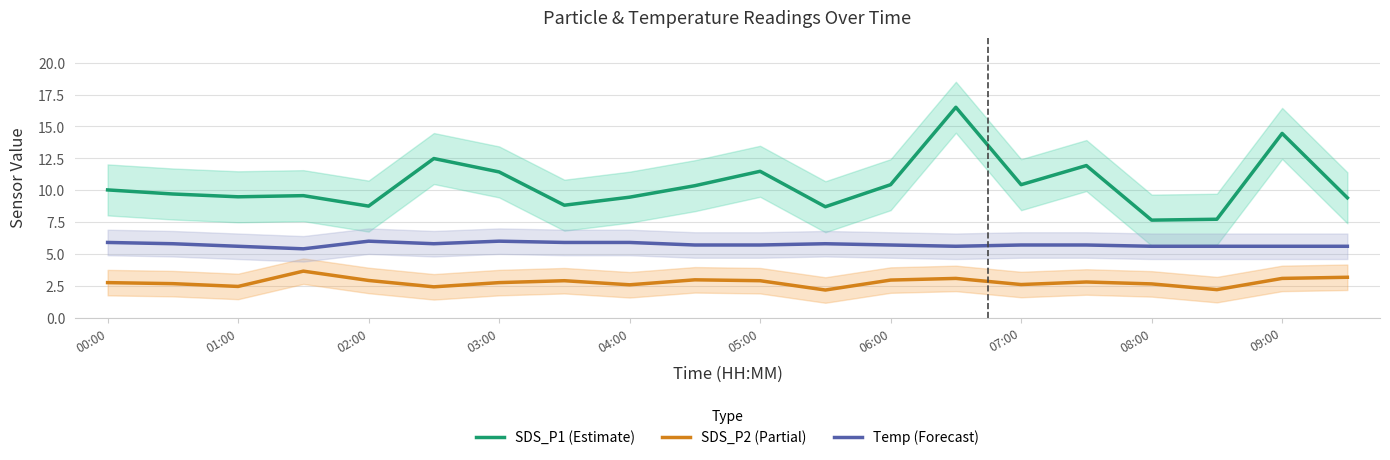

True or false: SDS_P2 (Partial) and SDS_P1 (Estimate) intersect in this chart.

False